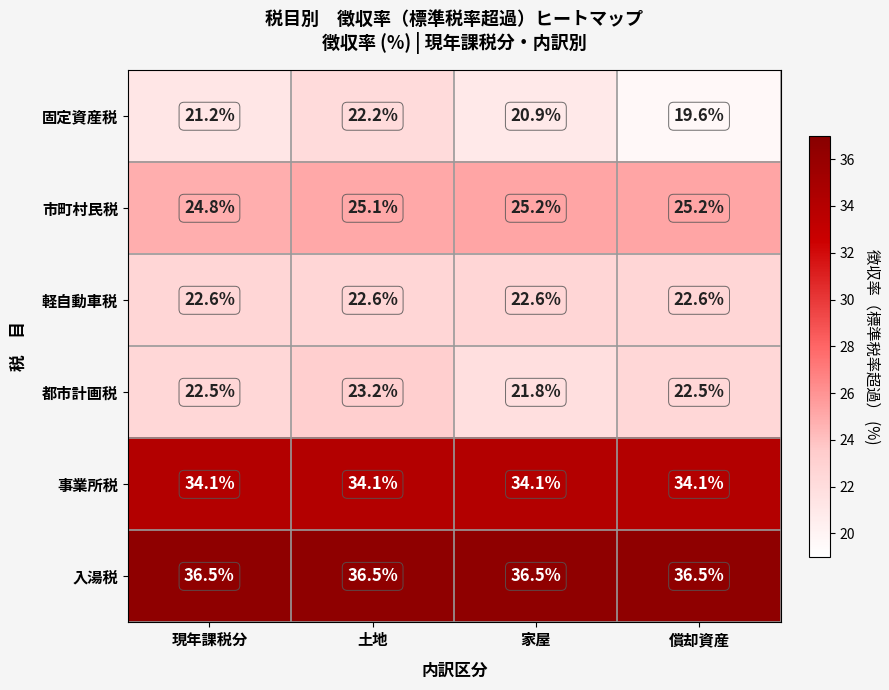

How many series are shown in this chart?

6